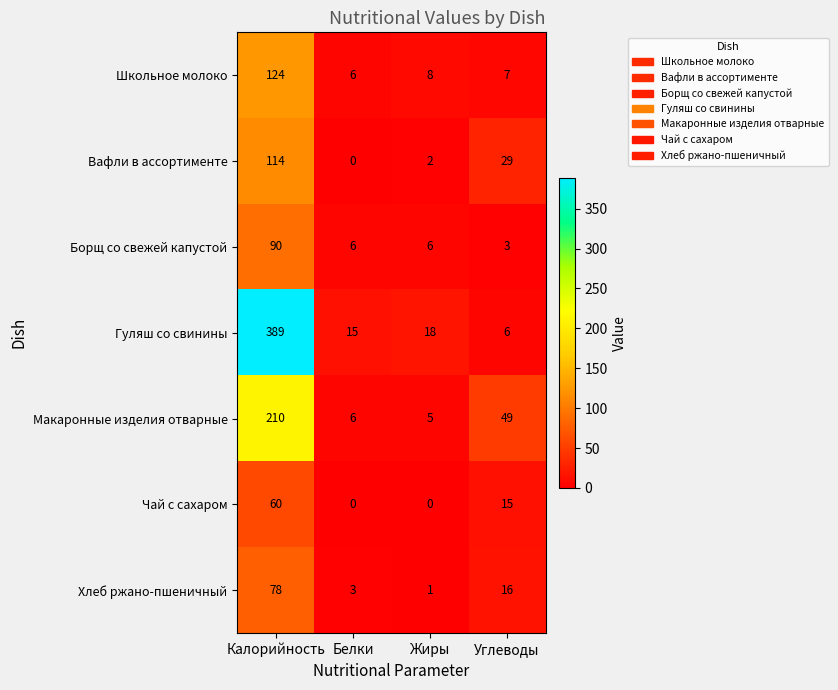

What is the difference between the maximum and minimum values in the Вафли в ассортименте series?

114